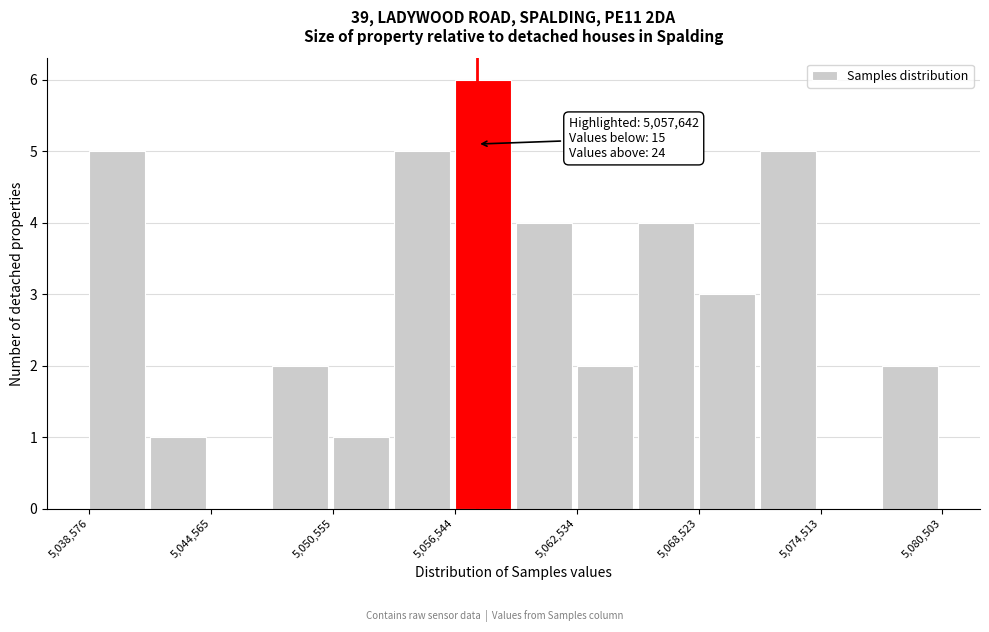

Around what value on the x-axis is the tallest bar? Give the approximate position of its centre, as read against the axis.

5058000